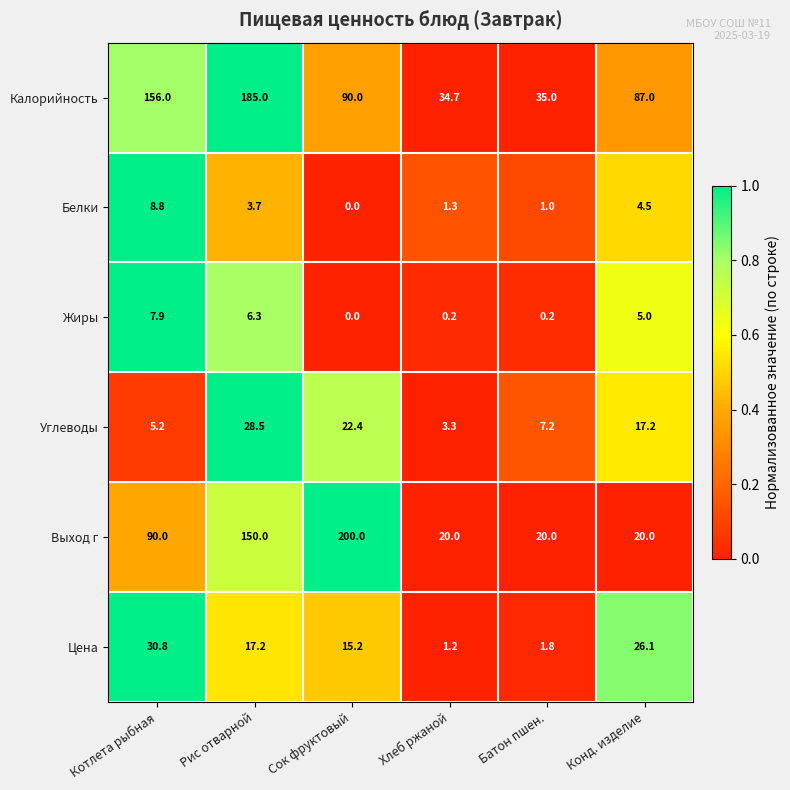

The value of Углеводы at Сок фруктовый is 22.4. True or false?

True